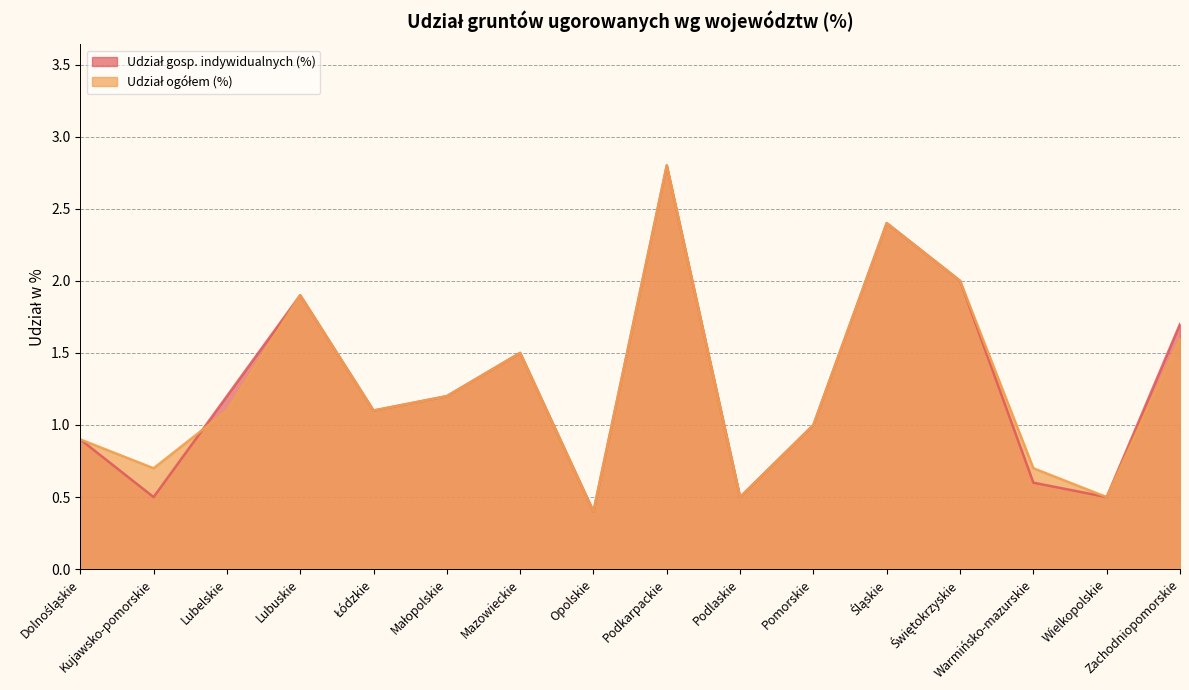

What is the value of the Udział ogółem (%) point at the 13th from the left?

2.0